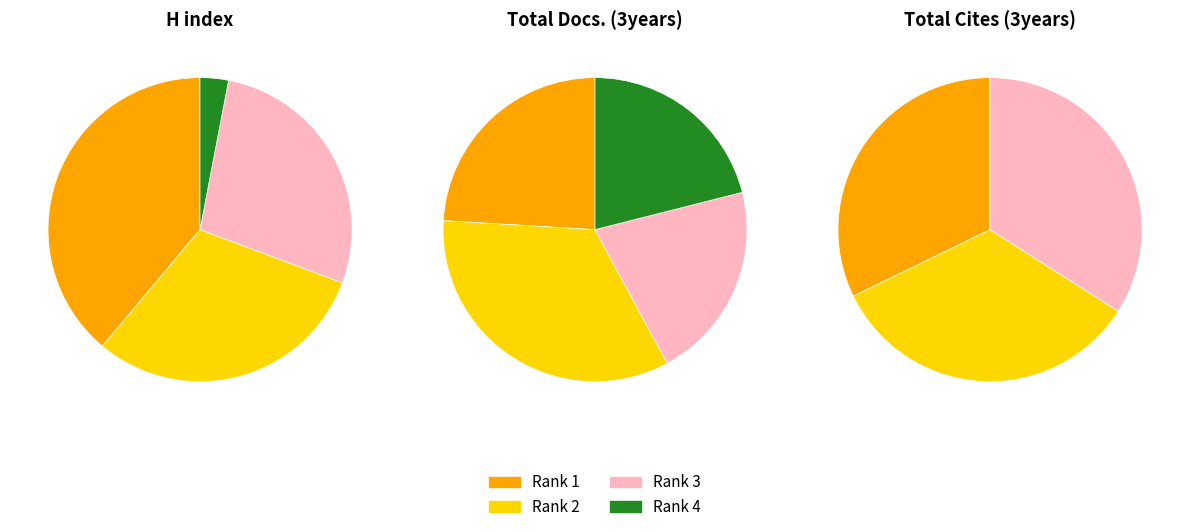

Is Rank 4 the majority of the pie?

No